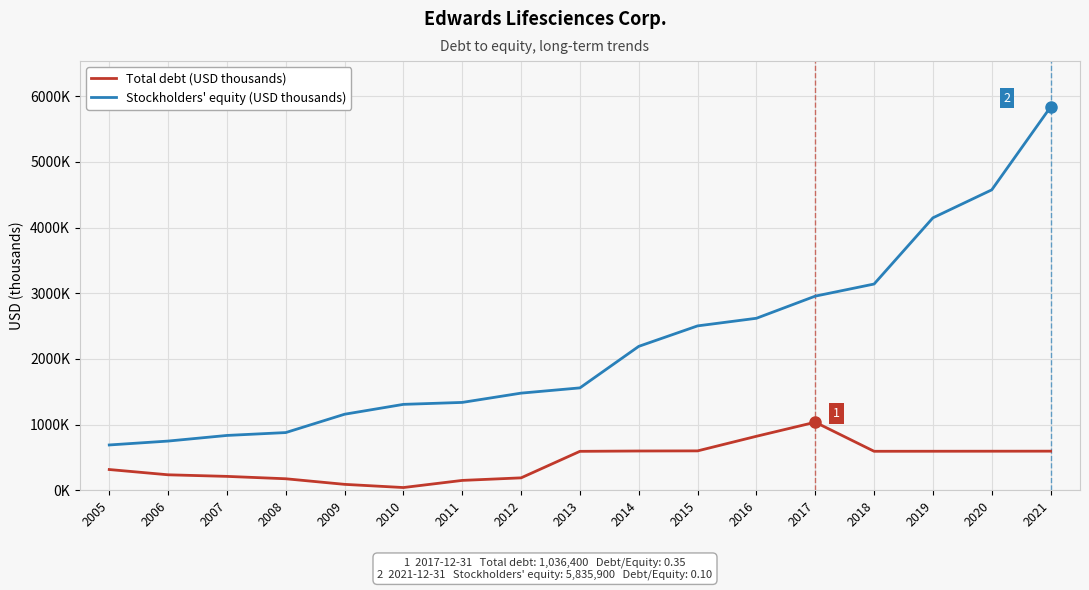

Which series changed the most between 2009 and 2020?

Stockholders' equity (USD thousands)